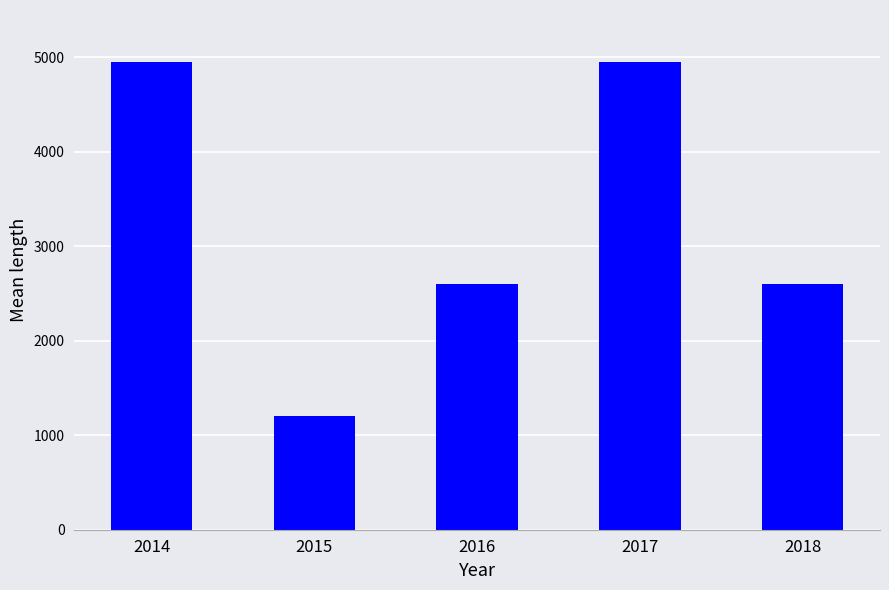

How many values are between 2600 and 4950?

4